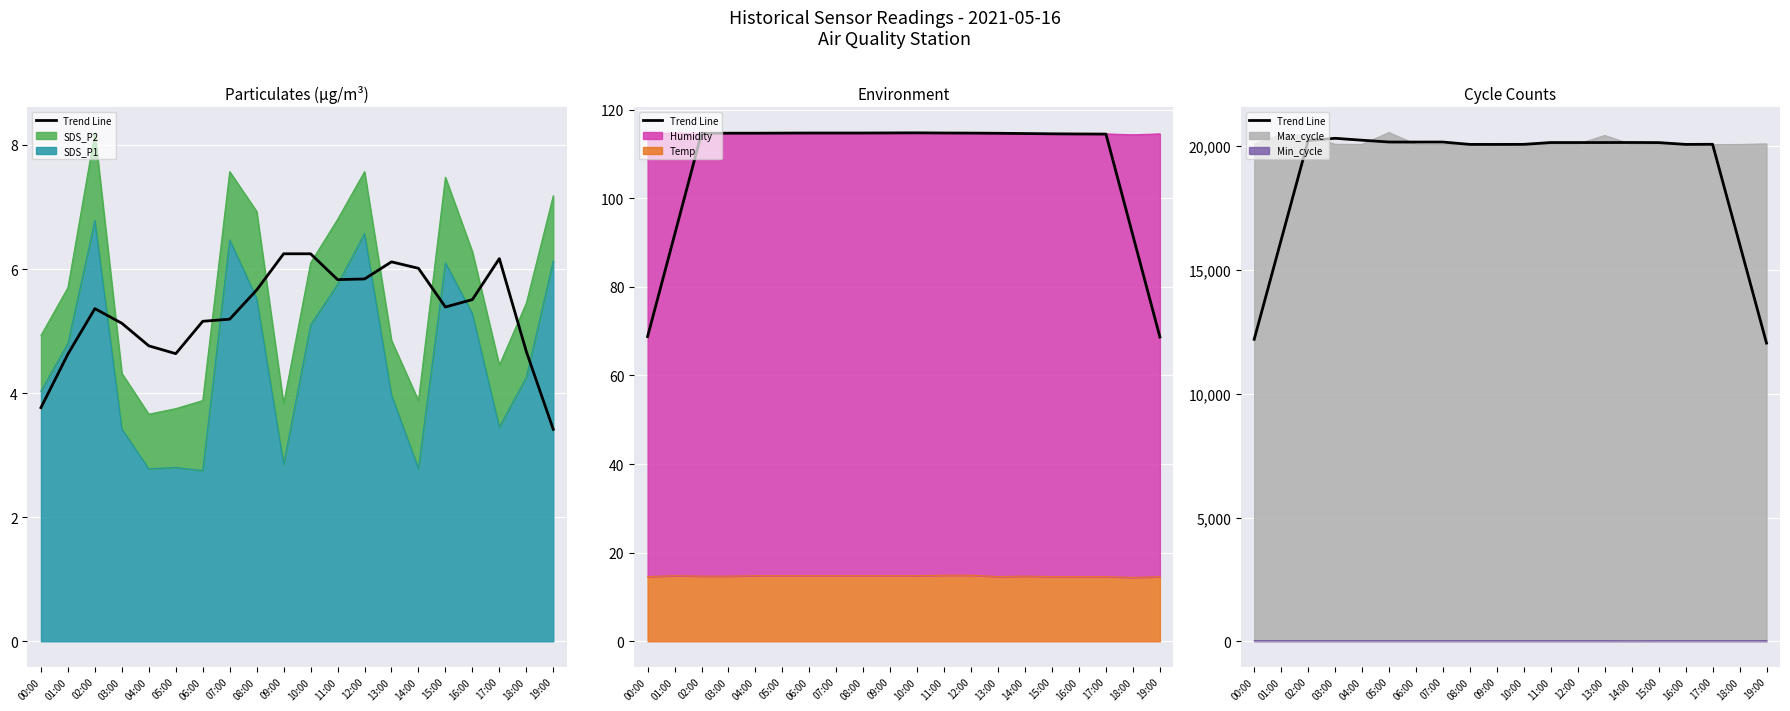

What position from the left is 17:00?

18